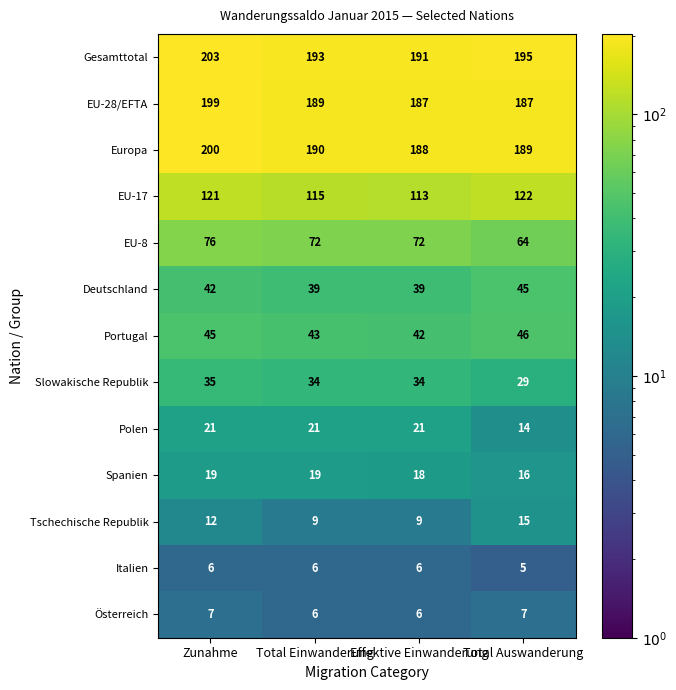

What is the sum of the Europa values at Total Einwanderung and Zunahme?

390